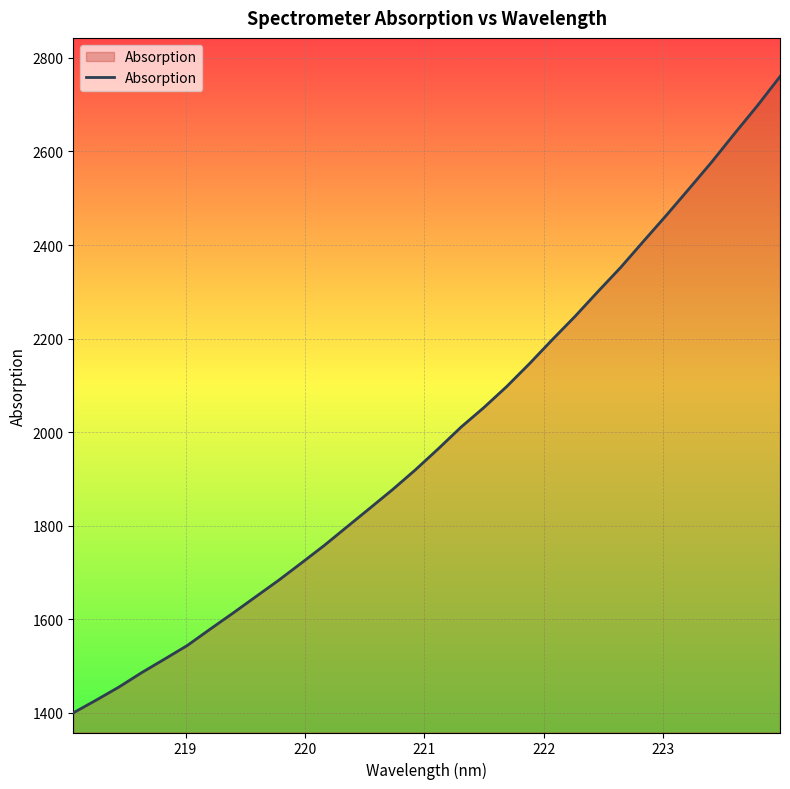

What is the minimum value shown in the chart?

1399.9